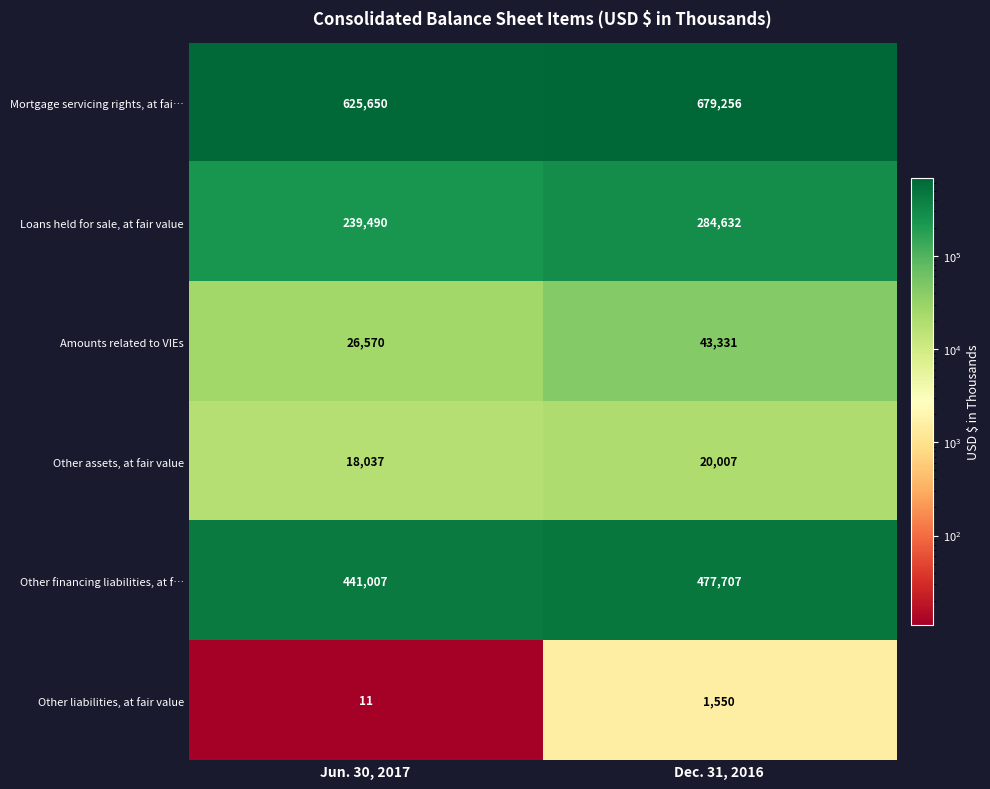

How many series are shown in this chart?

6